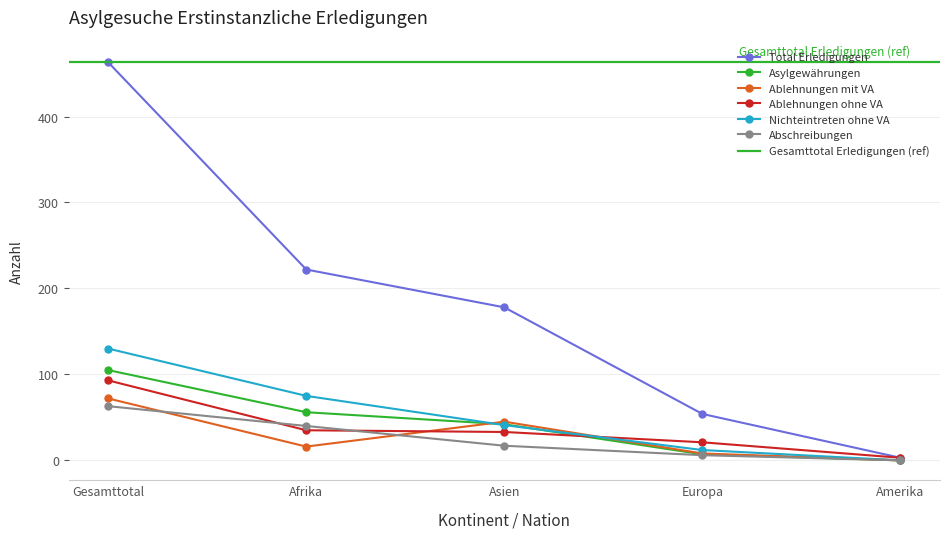

How many intersections are there between Nichteintreten ohne VA and Ablehnungen ohne VA?

1